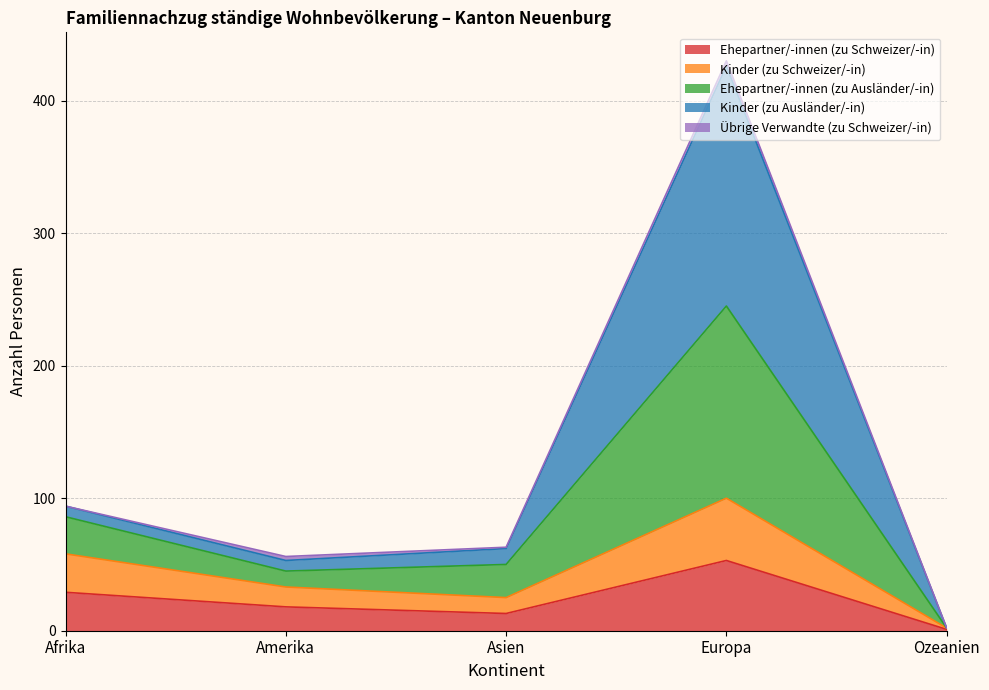

Is it true that Kinder (zu Ausländer/-in) equals 83 at Amerika?

False